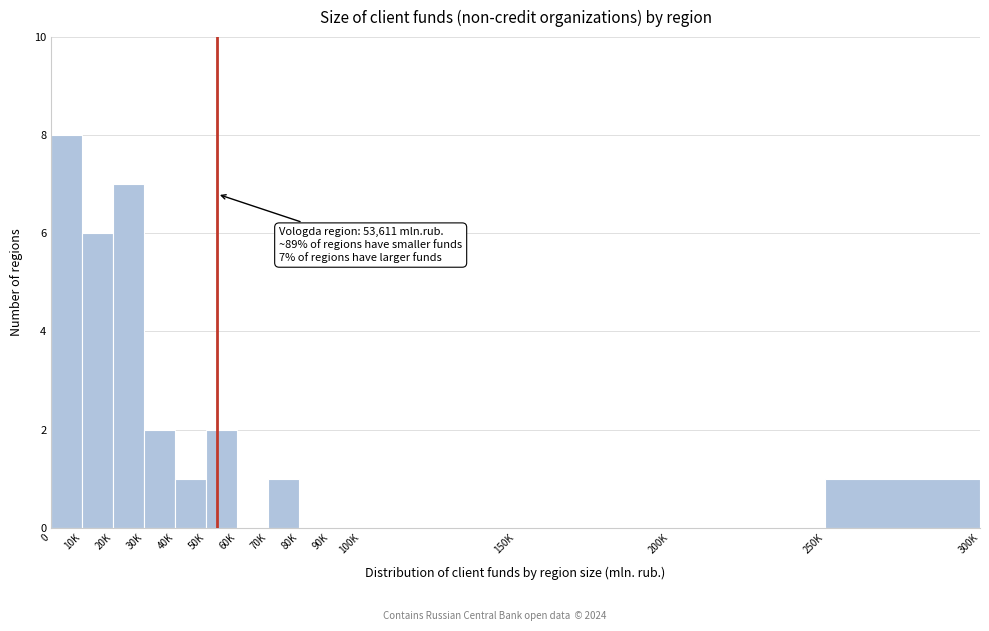

Reading right to left, extract all data points from this chart.

250K=1	200K=0	150K=0	100K=0	90K=0	80K=0	70K=1	60K=0	50K=2	40K=1	30K=2	20K=7	10K=6	0=8